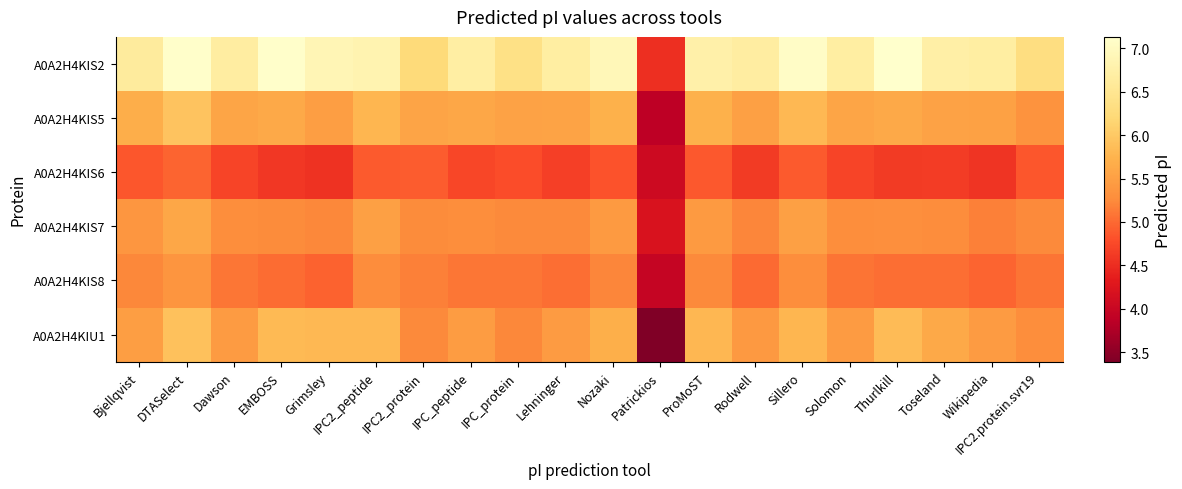

What is the total value across all series at Bjellqvist?

33.3